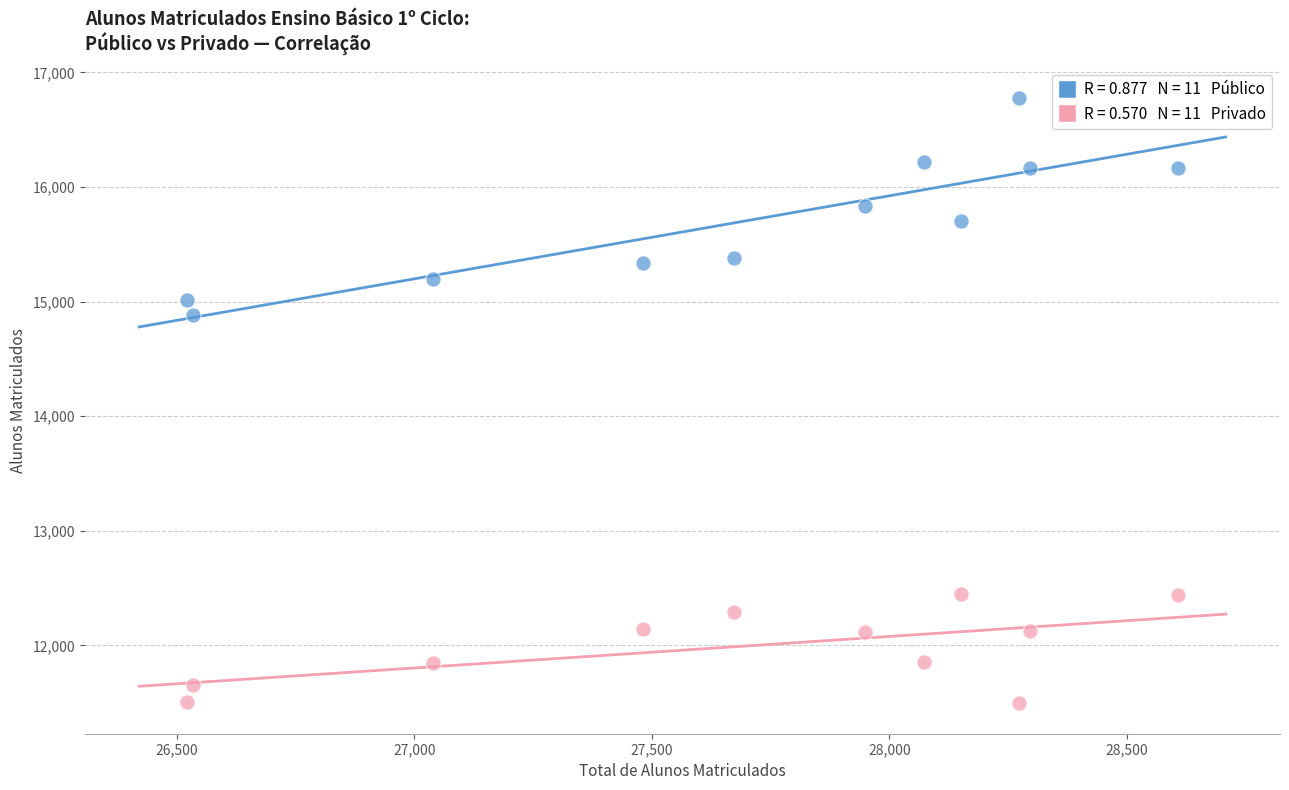

Across all data points, what is the range of Y values (max minus min)?

5287